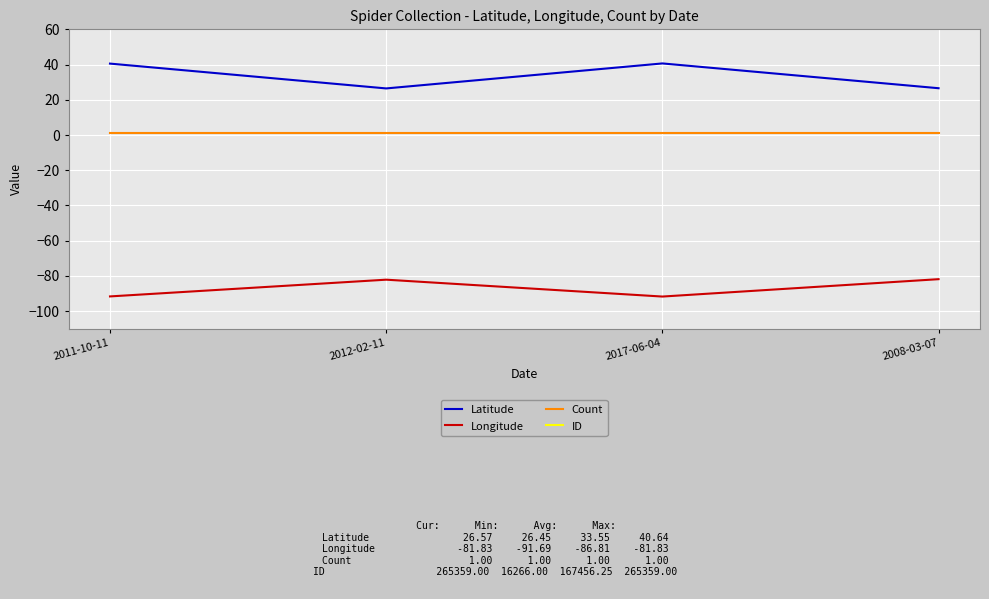

Reading left to right, list all the values displayed in this chart.

Latitude: 2011-10-11=40.5	2012-02-11=26.5	2017-06-04=40.6	2008-03-07=26.6
Longitude: 2011-10-11=-91.6	2012-02-11=-82.1	2017-06-04=-91.7	2008-03-07=-81.8
Count: 2011-10-11=1.0	2012-02-11=1.0	2017-06-04=1.0	2008-03-07=1.0
ID: 2011-10-11=16266.0	2012-02-11=191002.0	2017-06-04=197198.0	2008-03-07=265359.0